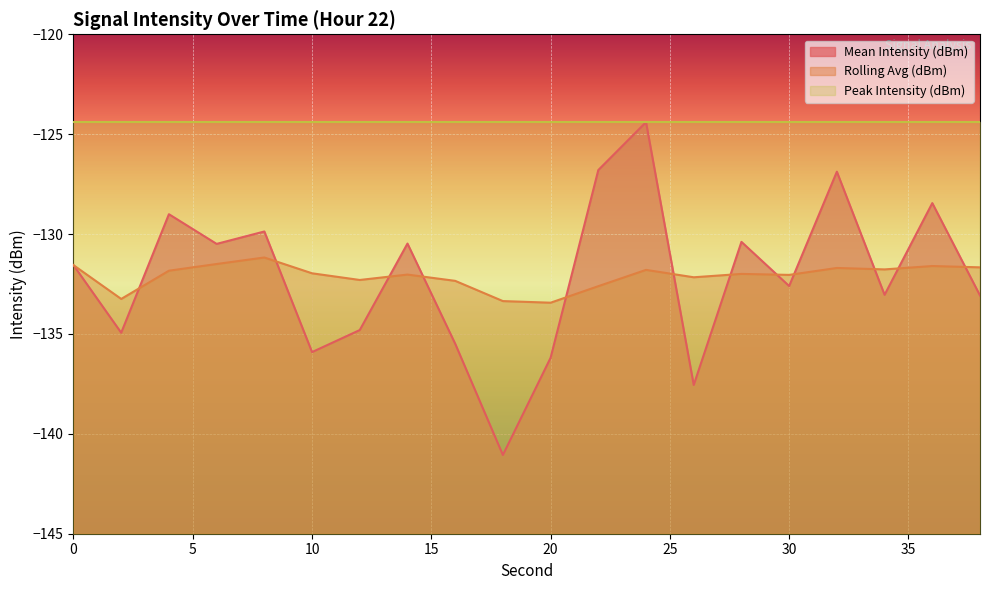

What is the value of the Rolling Avg (dBm) point at the 7th from the left?

-132.3